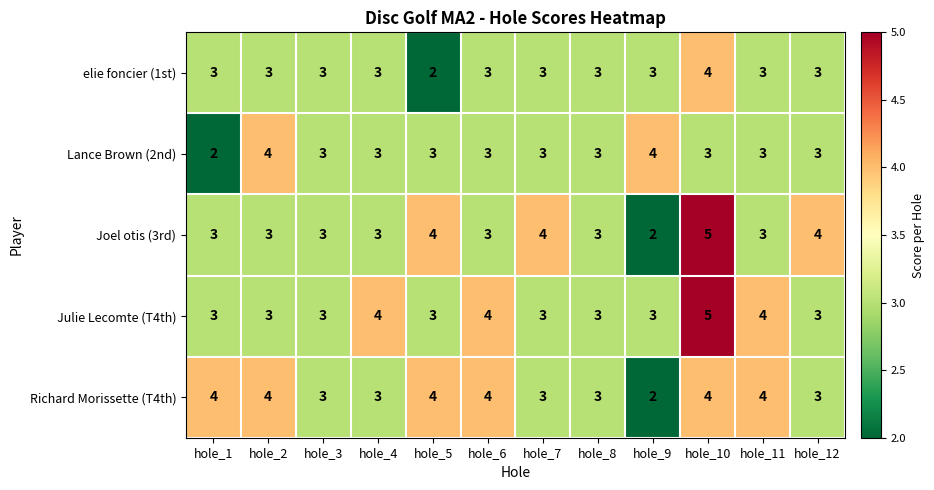

The value of elie foncier (1st) at hole_9 is 1. True or false?

False